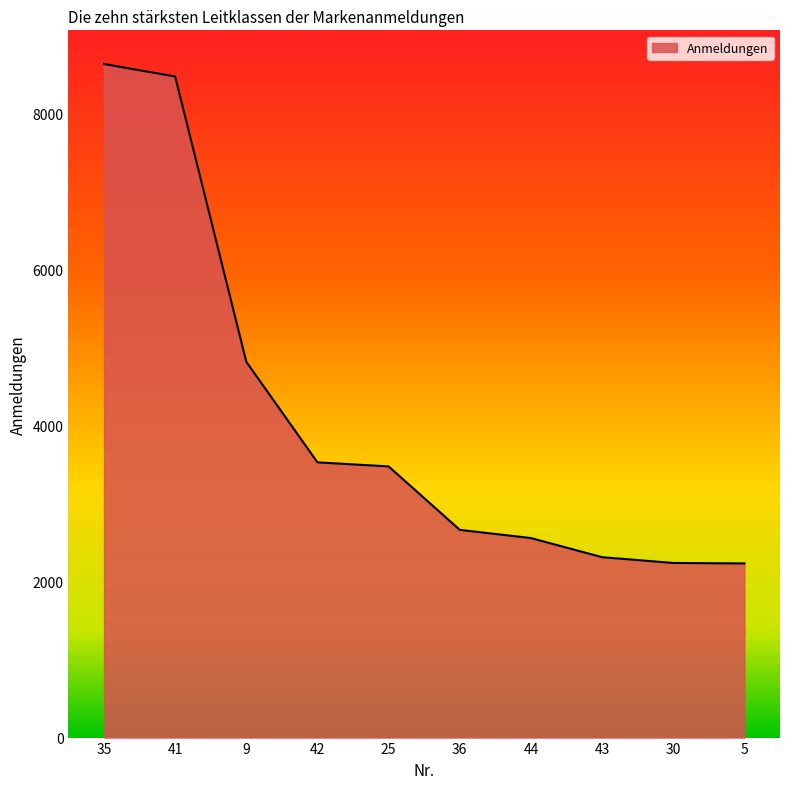

What is the difference between the values at 44 and 25?

918